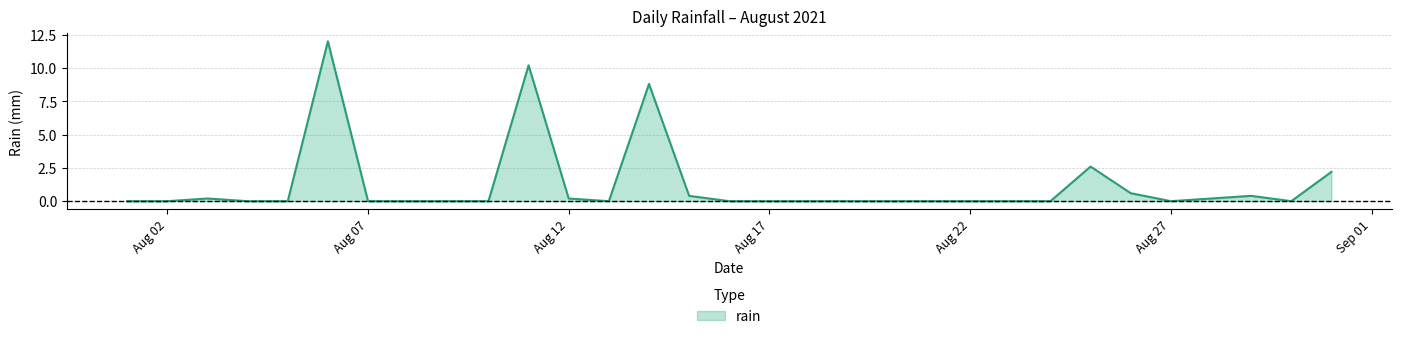

Does the chart have visible grid lines?

Yes